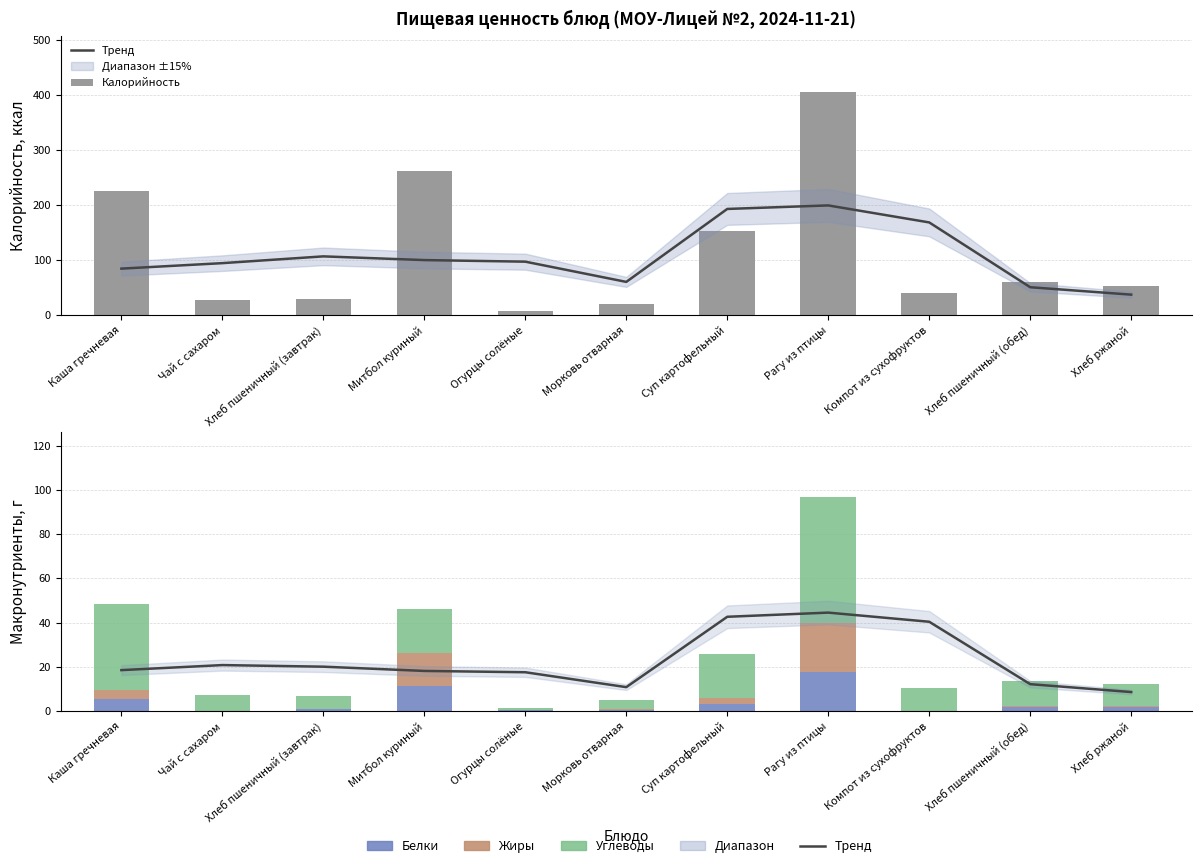

Which series has the largest range (max minus min)?

Калорийность